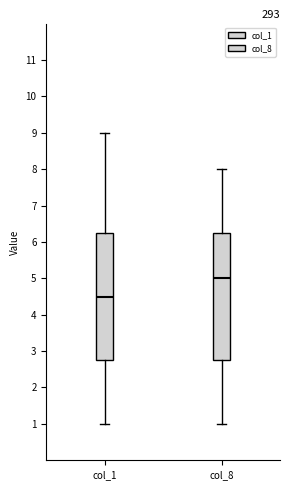

Reading left to right, transcribe this box plot: for each box, give where its median line is, the range the box spans, and where its two whiskers end, as read against the y-axis. The values are not printed on the chart, so give them approximately, as read against the axis.

col_1: median 4.5, box 2.8 to 6.3, whiskers 1.0 to 9.0
col_8: median 5.0, box 2.8 to 6.3, whiskers 1.0 to 8.0